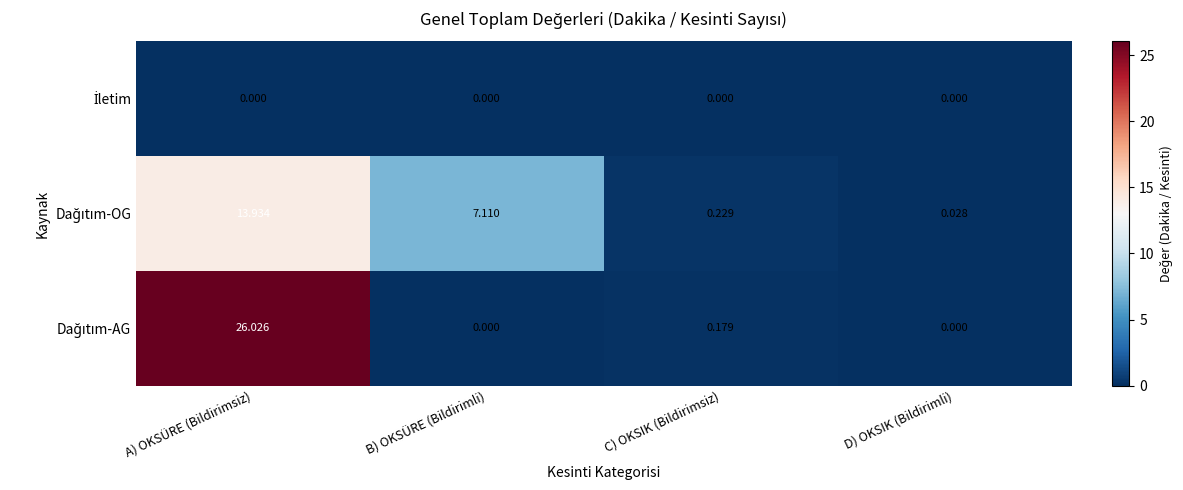

Between A) OKSÜRE (Bildirimsiz) and B) OKSÜRE (Bildirimli), which series saw the biggest shift?

Dağıtım-AG